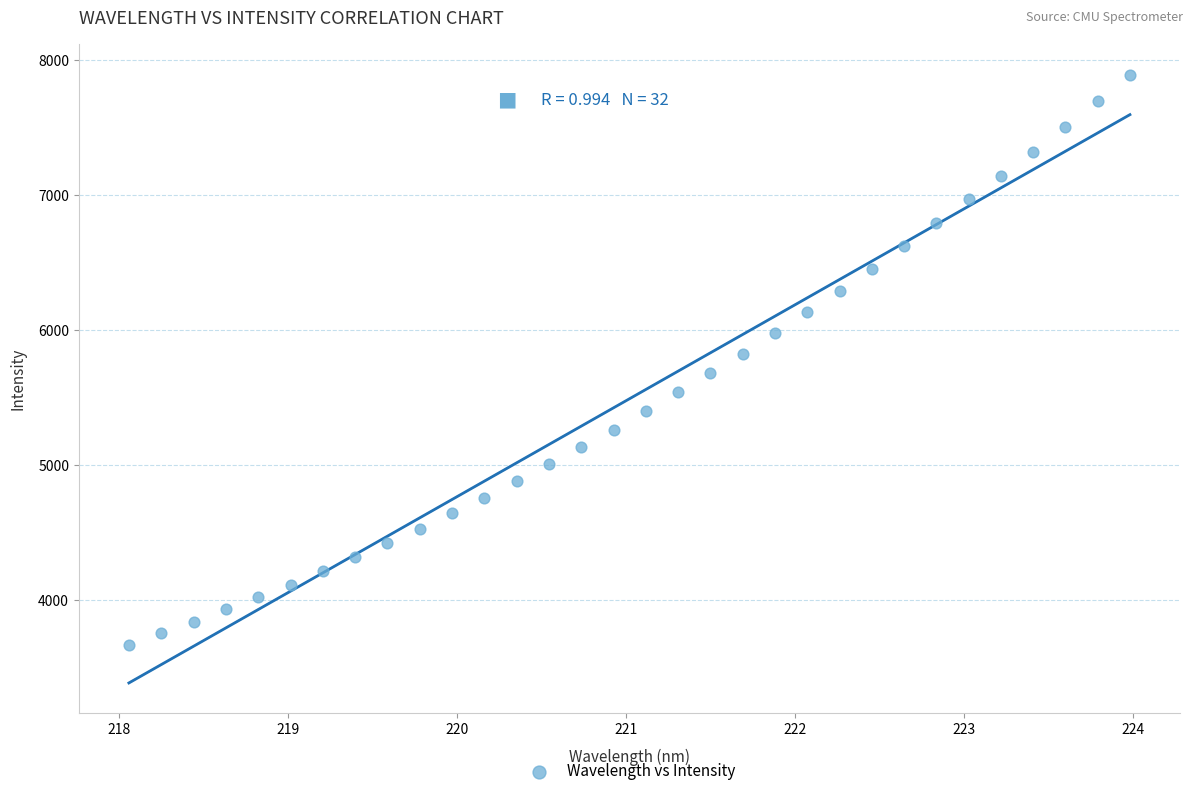

What is the range of X values (max minus min)?

5.9